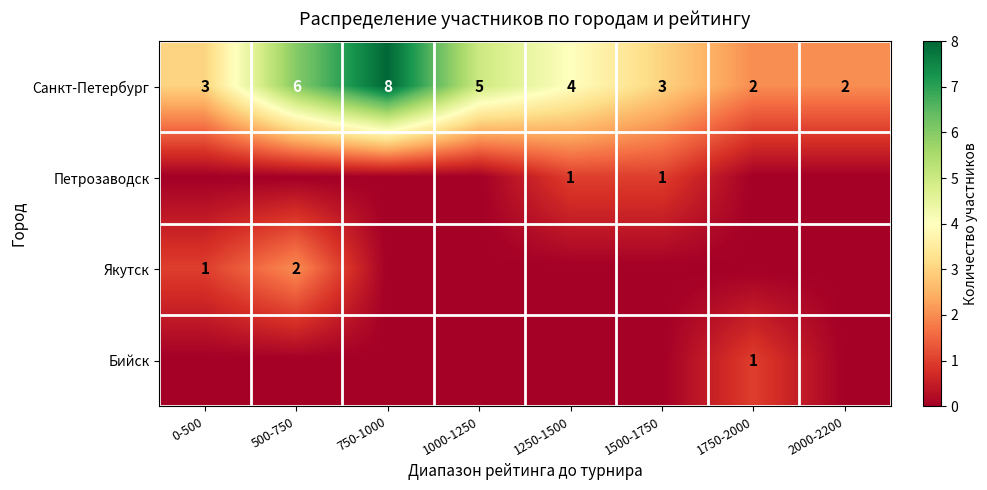

The Санкт-Петербург series shows 9 at 500-750. True or false?

False